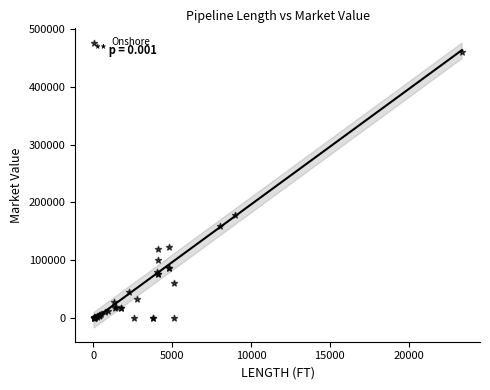

What Y value in the scatter plot is closest to 230530?

177689.9